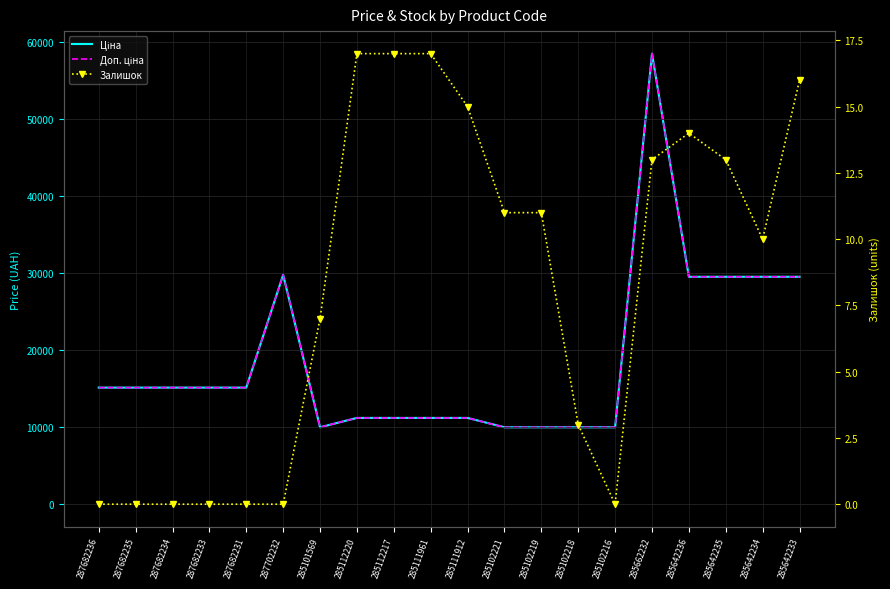

What is the maximum value shown in the chart?

58426.5